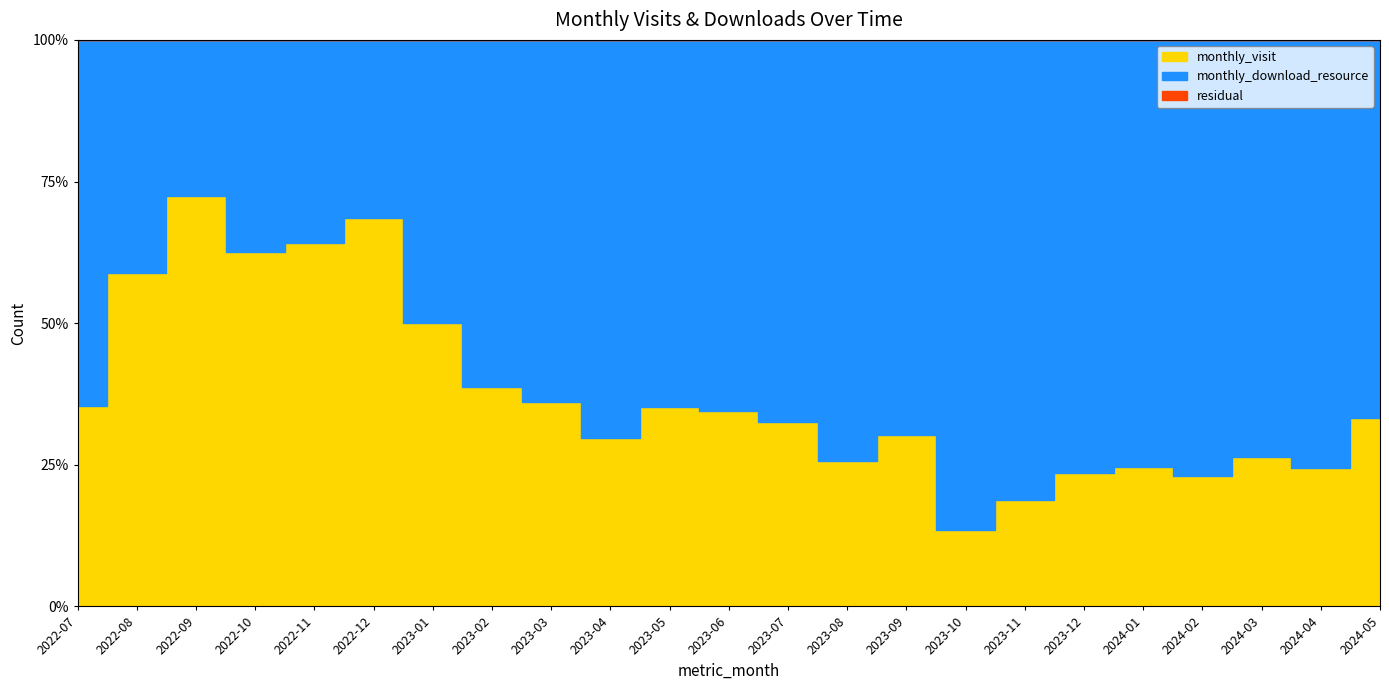

Is it true that monthly_download_resource equals 110 at 2024-01?

True